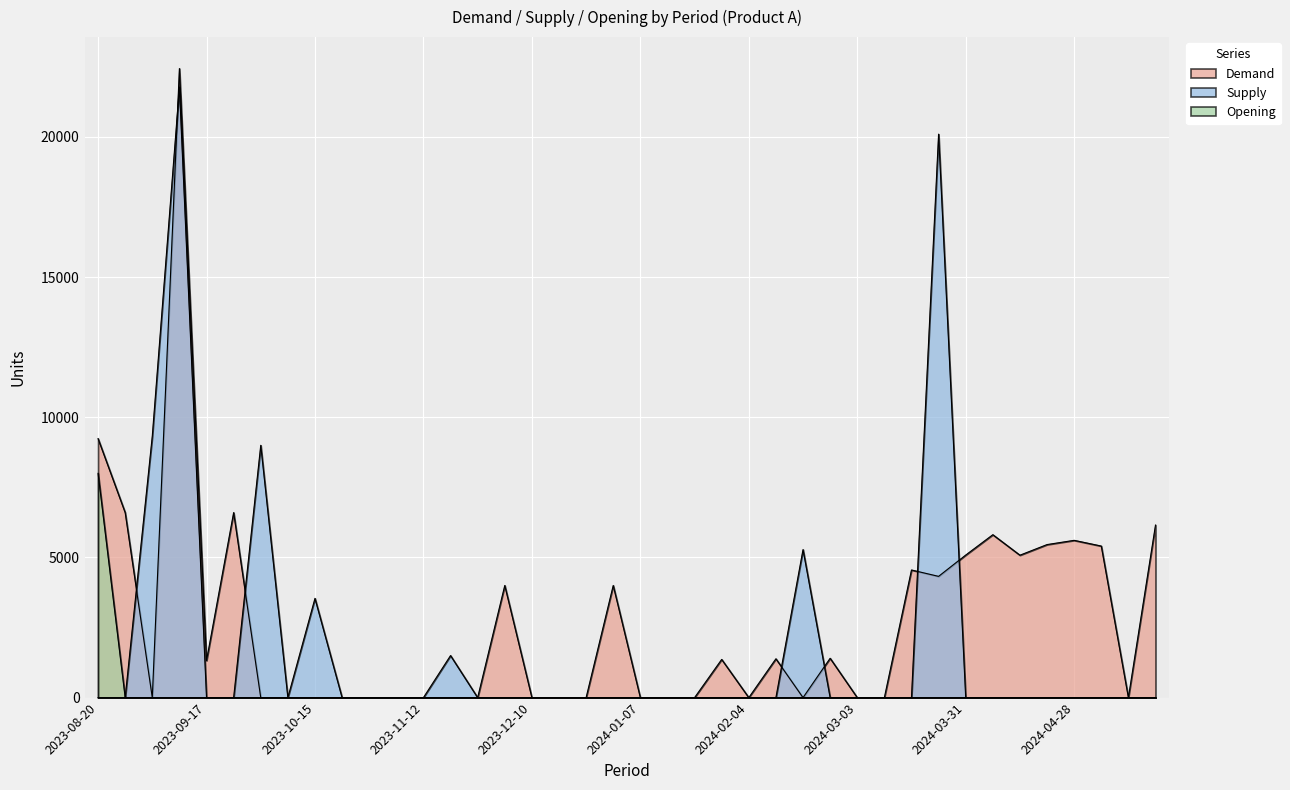

Which series has the largest total across all categories?

Demand